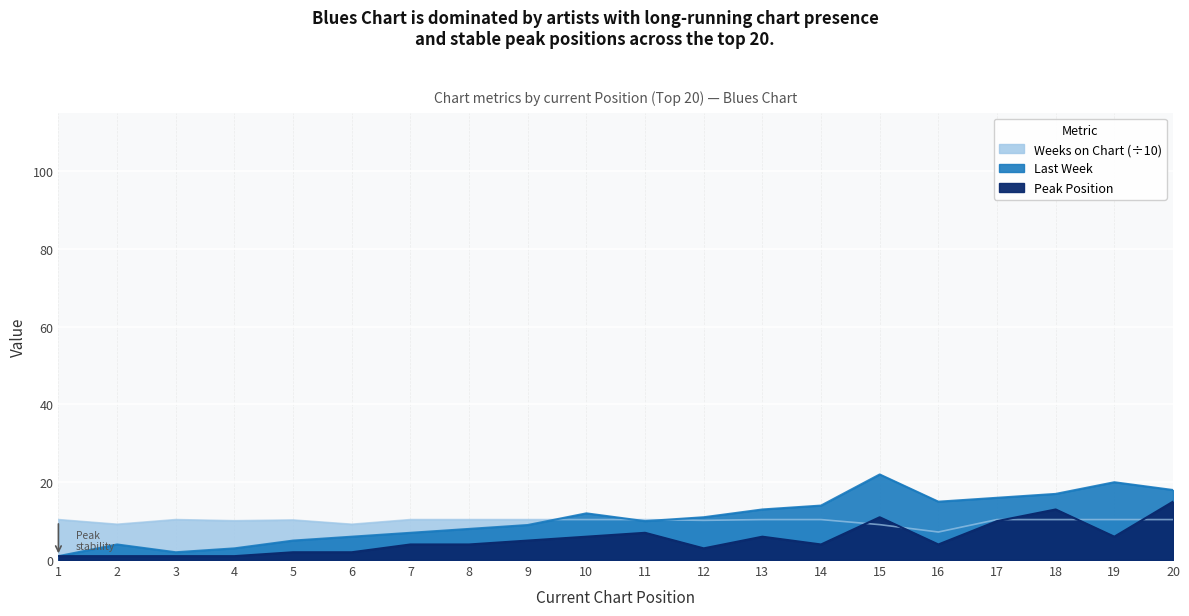

How many lines are shown in the chart?

3